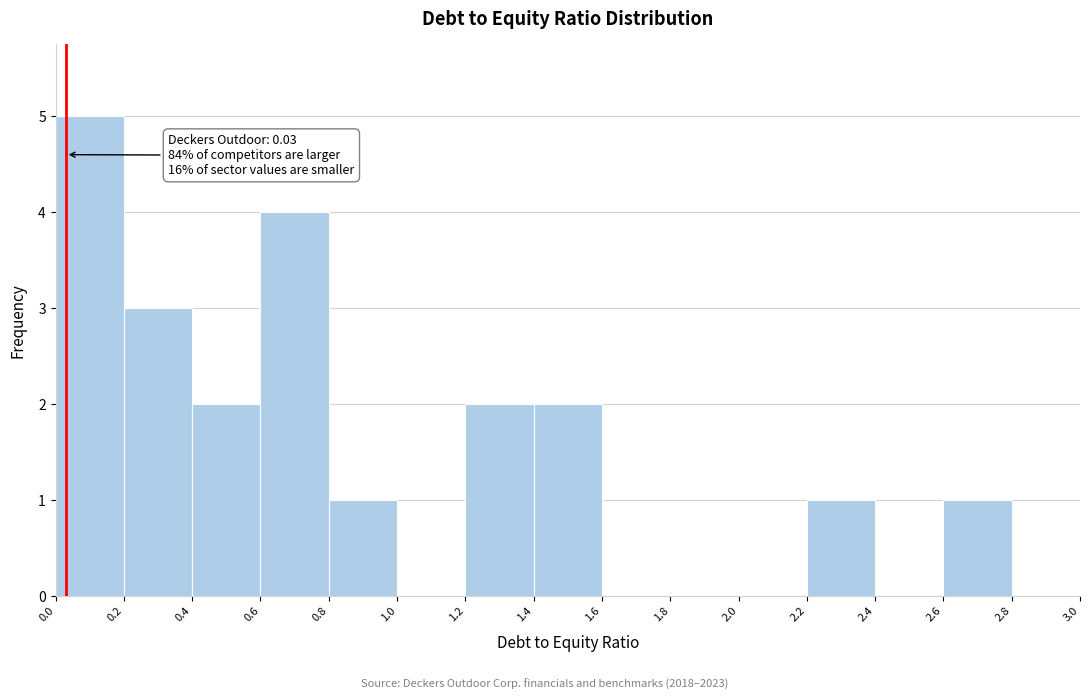

Over which range of the x-axis is the bar tallest?

0.0 to 0.2